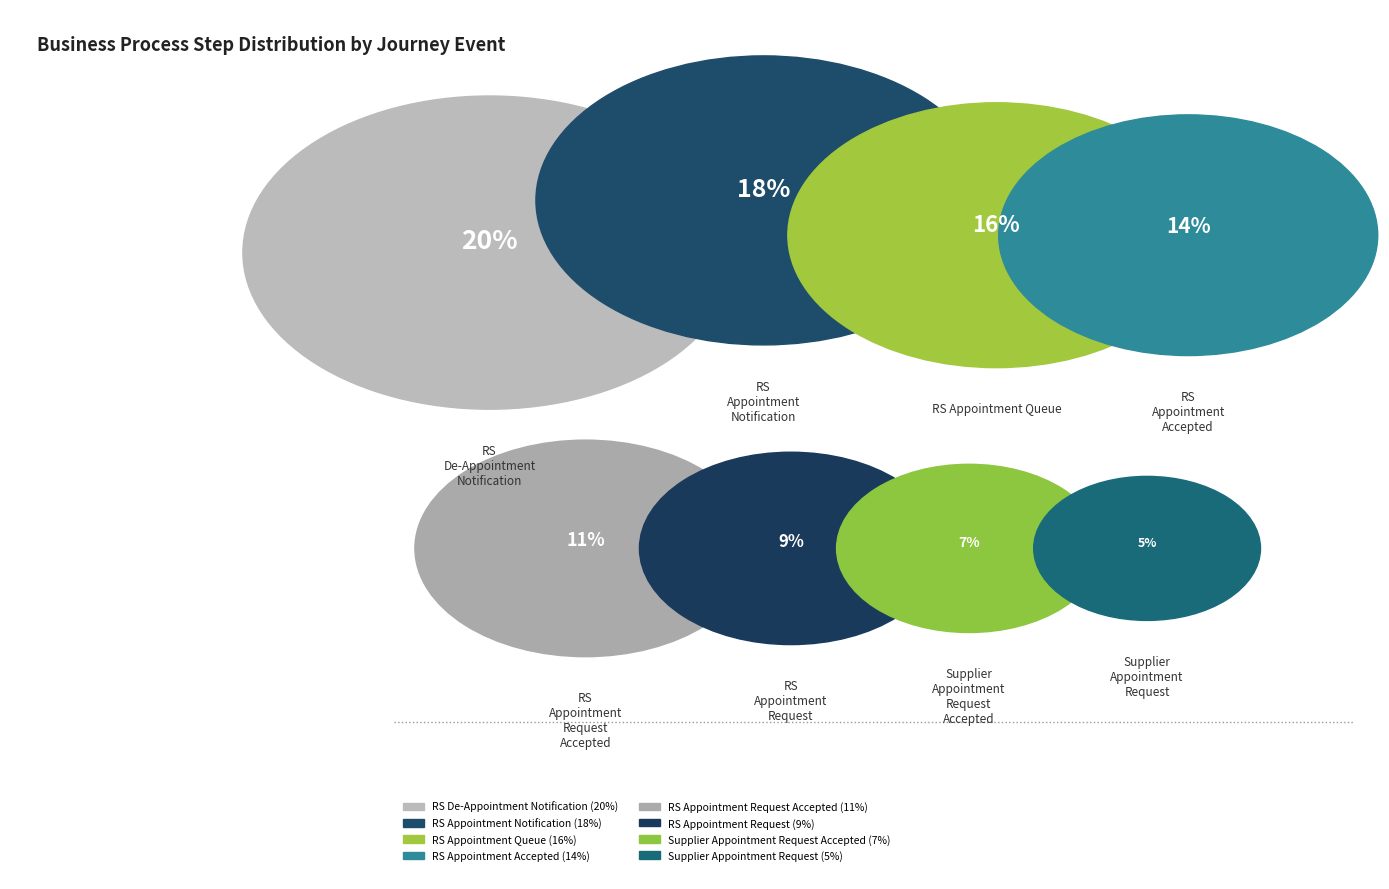

The RS Appointment Queue slice represents 16% of the pie. True or false?

True